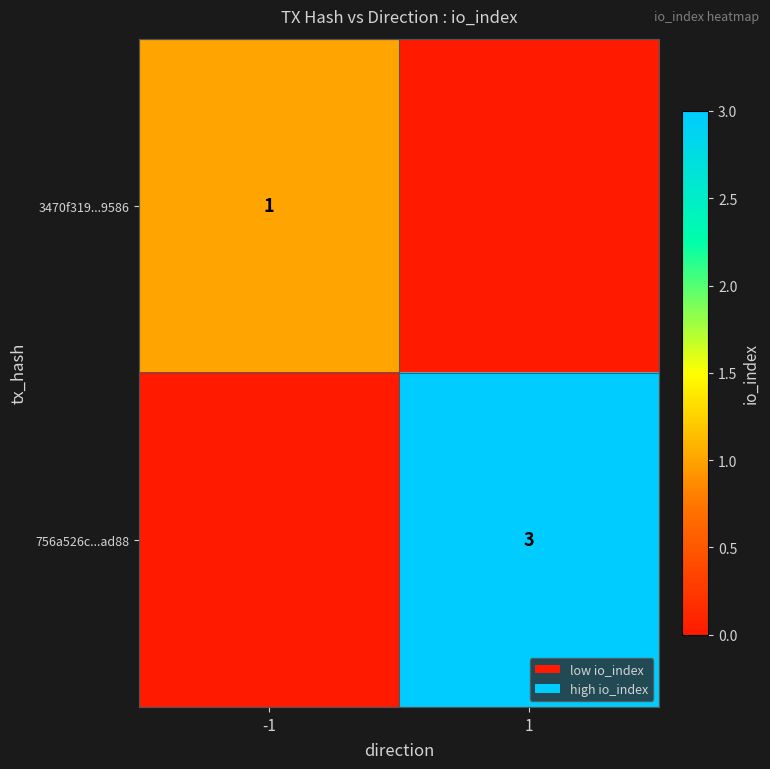

The 756a526c...ad88 series shows 4 at 1. True or false?

False